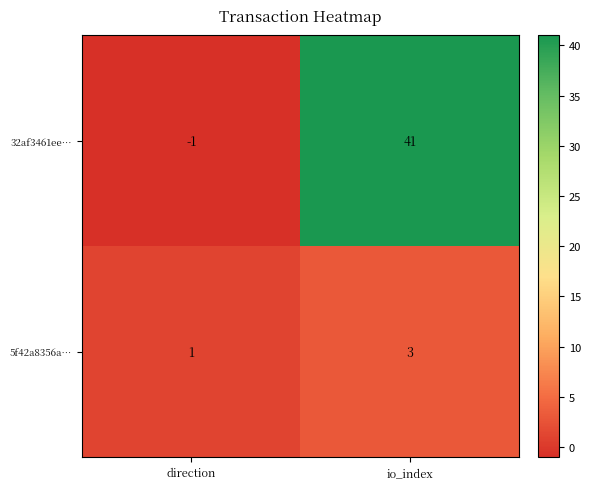

What is the sum of all 32af3461ee… values?

40